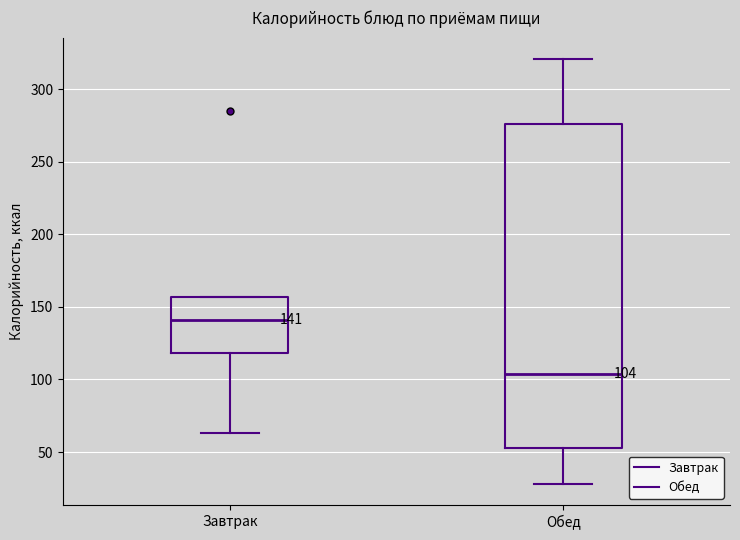

Comparing the boxes themselves (not the whiskers), which one is the tallest?

Обед